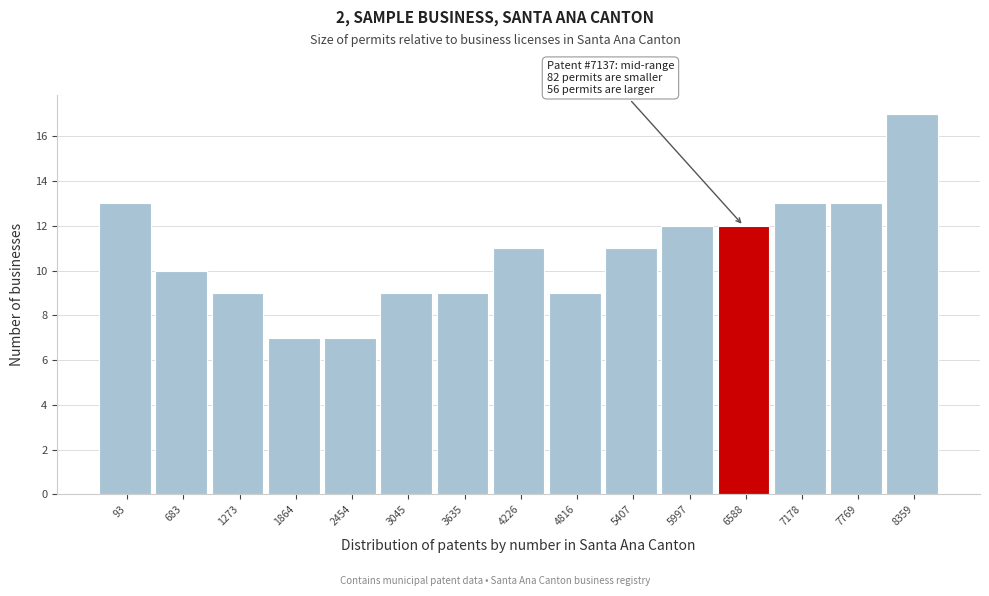

Reading right to left, what are all the values shown in this chart?

8359=17	7769=13	7178=13	6588=12	5997=12	5407=11	4816=9	4226=11	3635=9	3045=9	2454=7	1864=7	1273=9	683=10	93=13